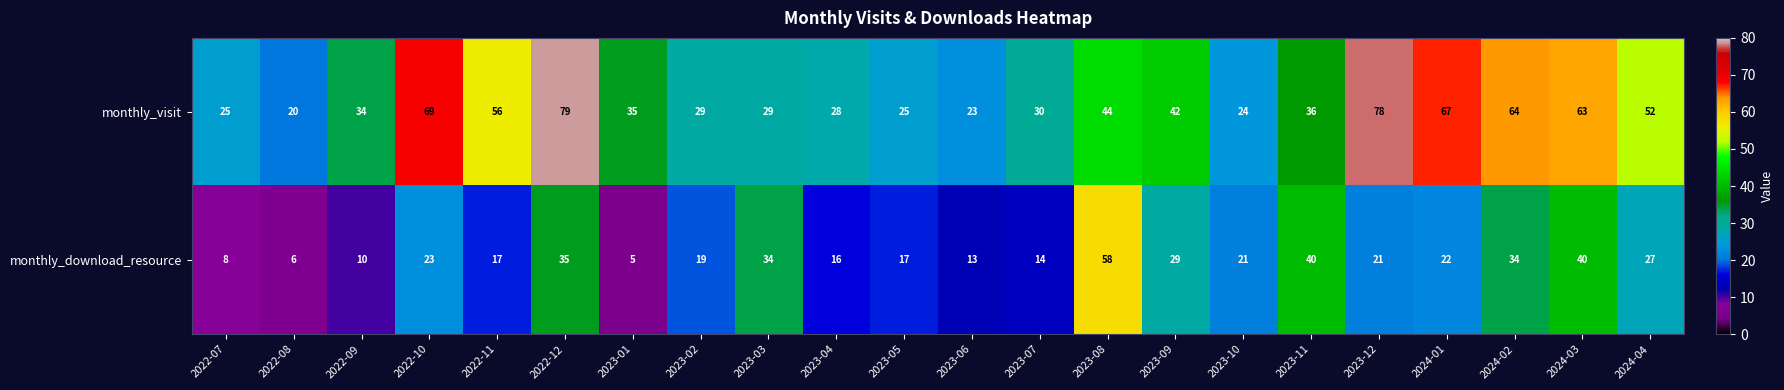

At which label does monthly_visit first exceed 36?

2022-10